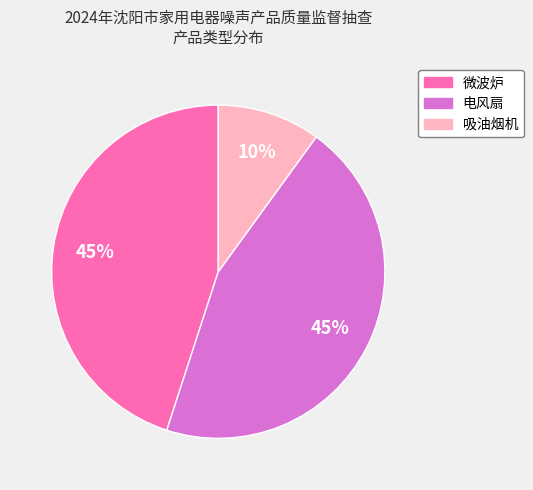

Do 吸油烟机 and 微波炉 together represent more than half of the pie?

Yes